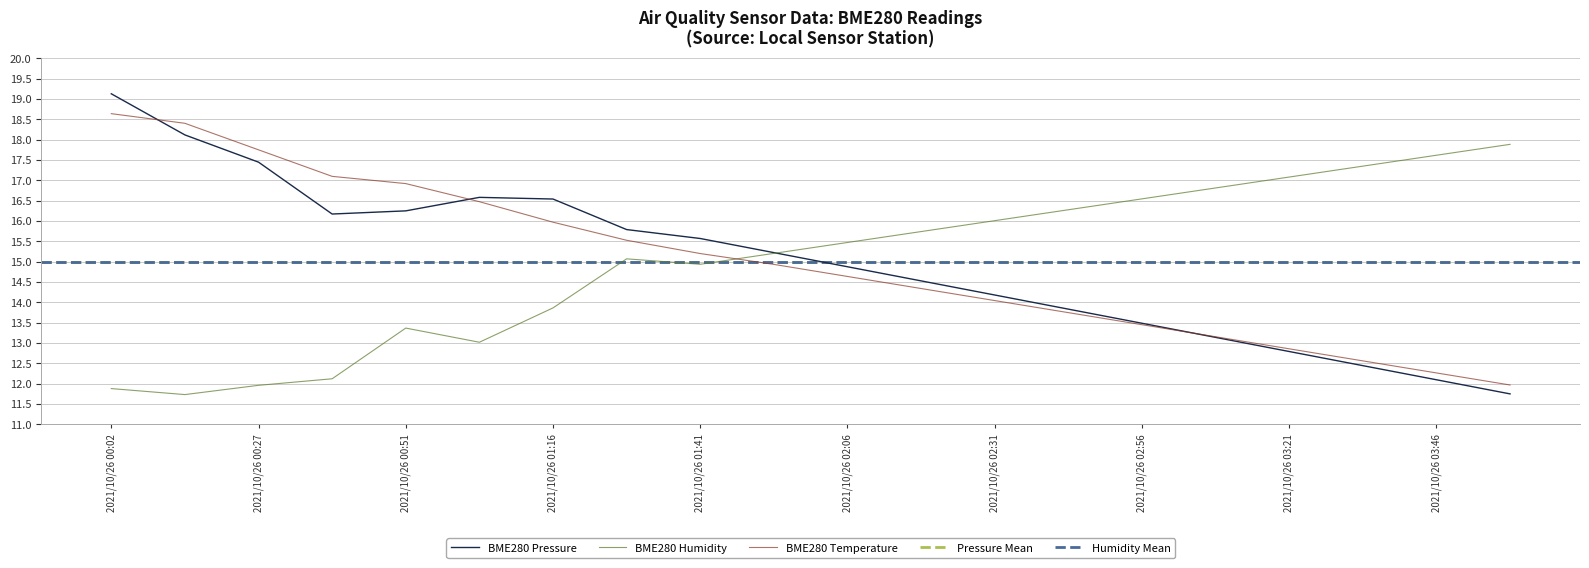

True or false: BME280 Pressure has a value of 14.9 at 2021/10/26 02:06.

True